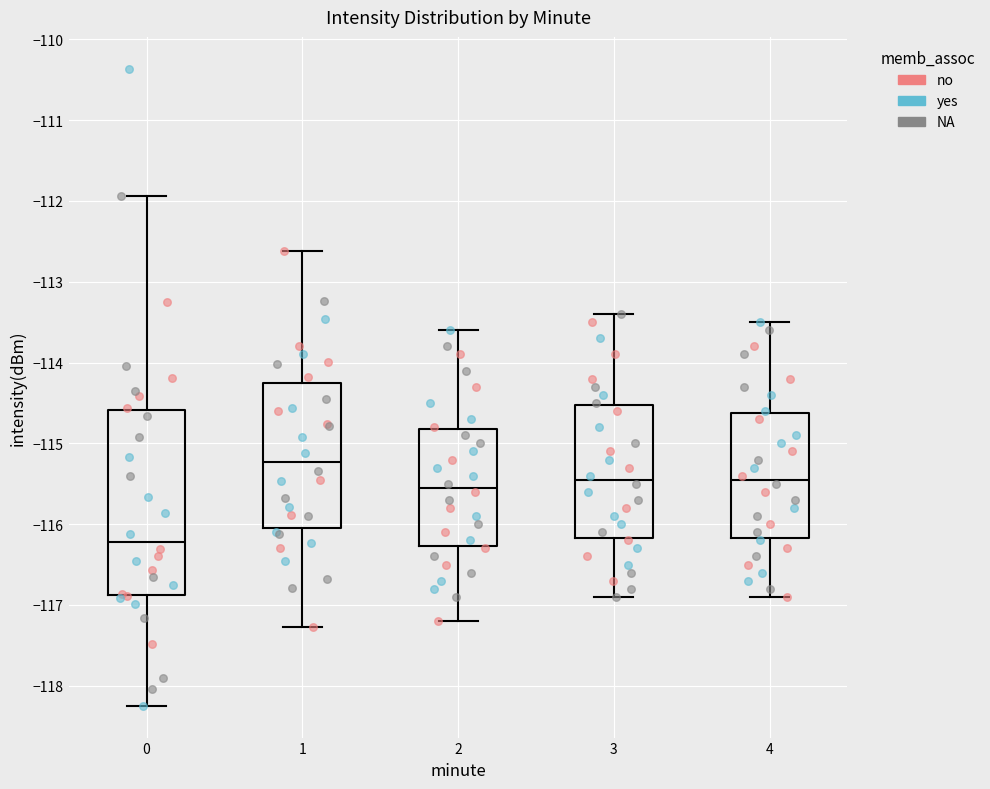

Where is the lower edge of the box at x = 1 on the y-axis? The values are not printed on the chart, so give them approximately, as read against the axis.

-116.1